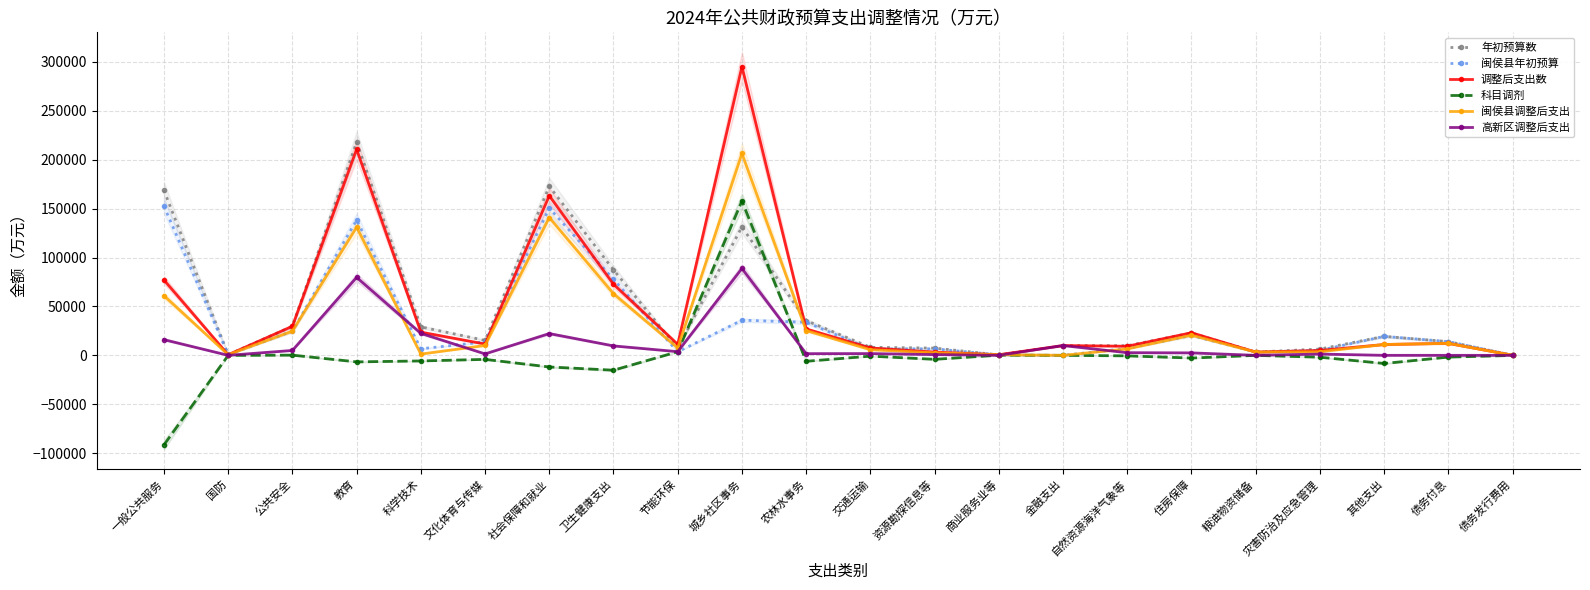

At 资源勘探信息等, list the series in order from largest to smallest.

年初预算数, 闽侯县年初预算, 调整后支出数, 闽侯县调整后支出, 高新区调整后支出, 科目调剂